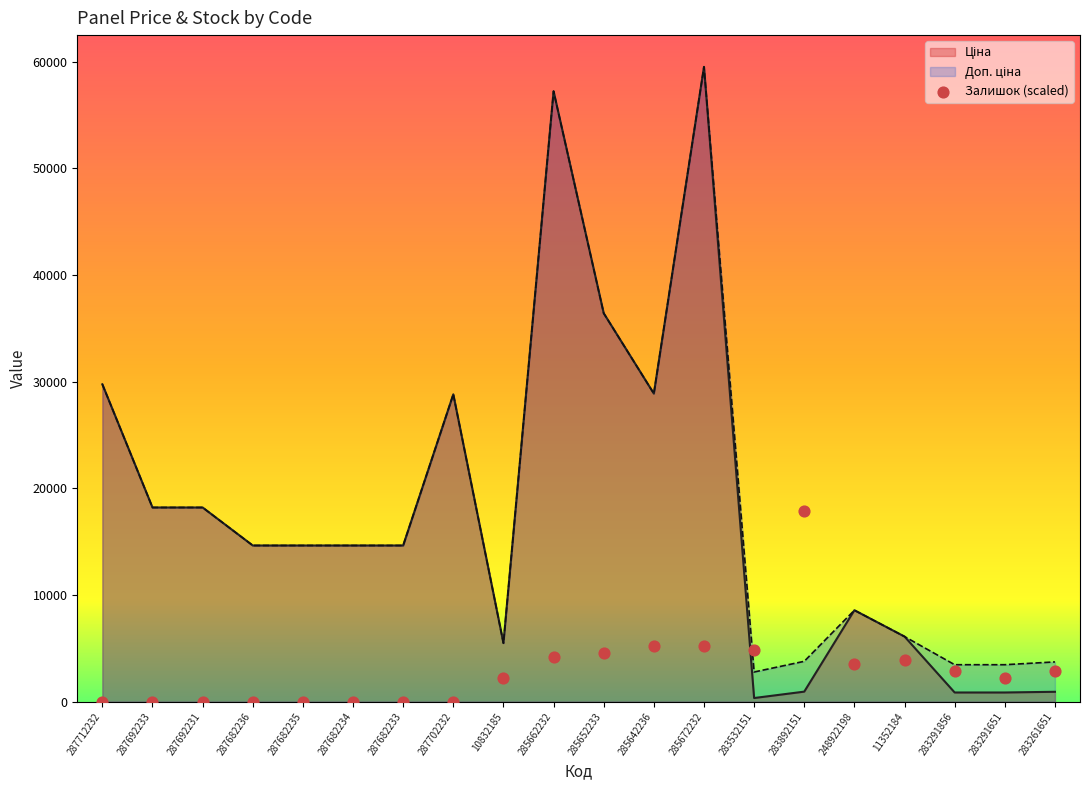

At which category is the sum across all series the highest?

285672232